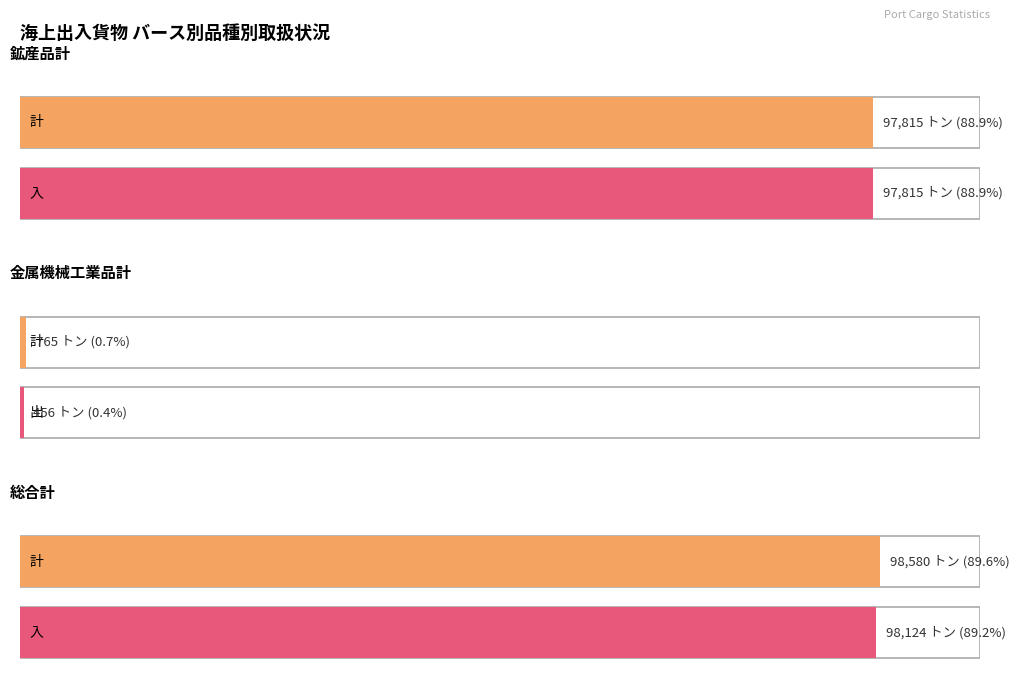

Reading left to right, extract all data points from this chart.

計 (合計): 97815	765	98580
出 (合計): 0	456	456
入 (合計): 97815	309	98124